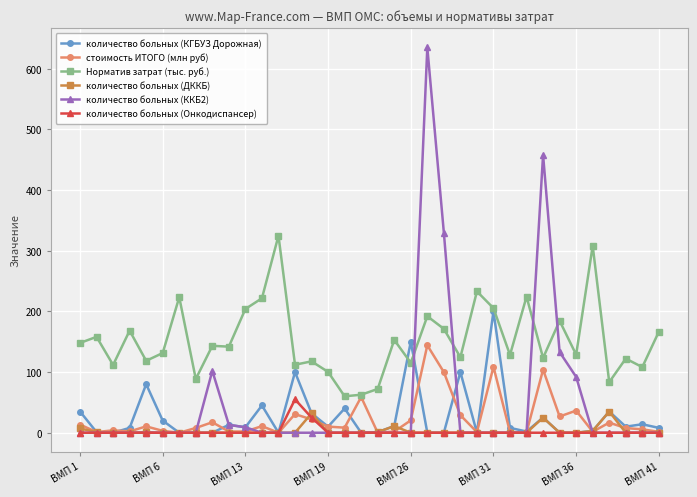

What is the lowest value of the Норматив затрат (тыс. руб.) series?

60.1